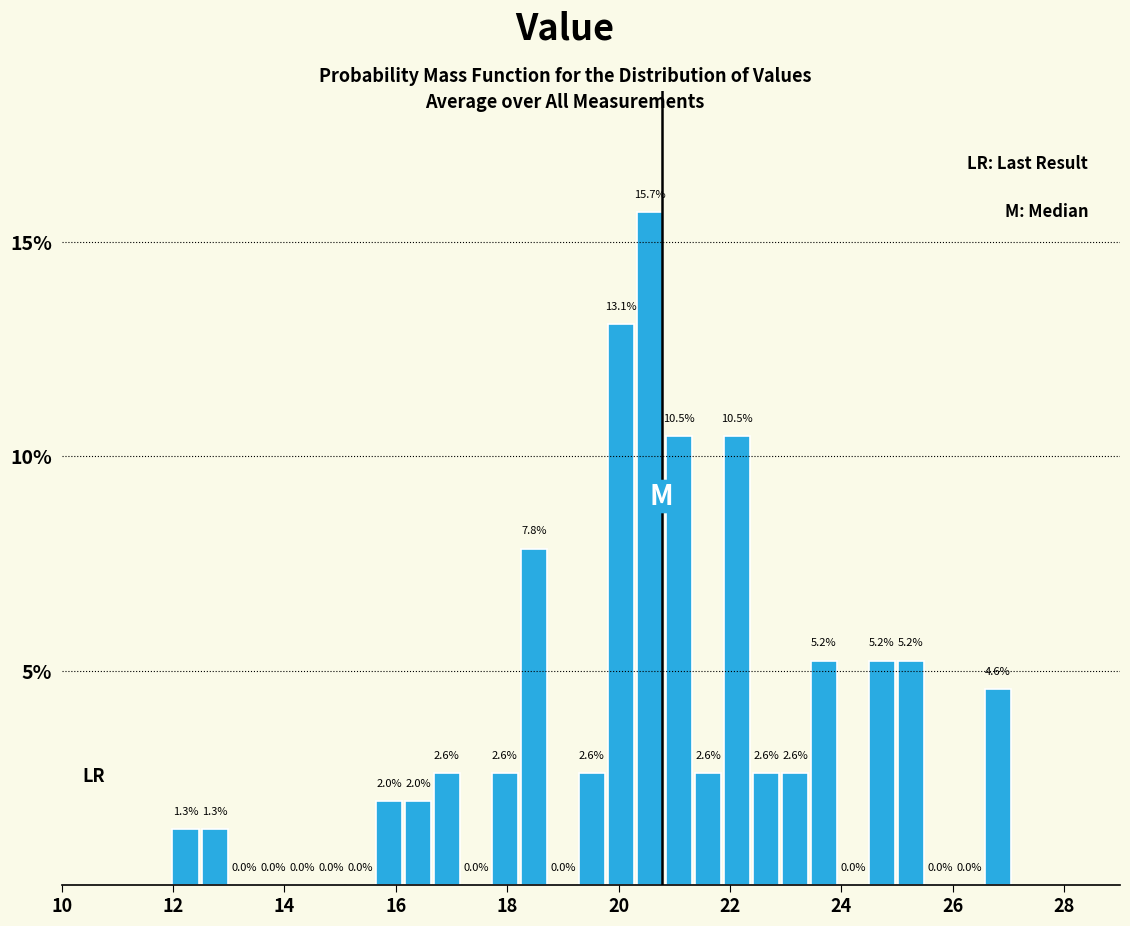

Read against the x-axis, roughly where is the centre of the tallest bar?

20.6